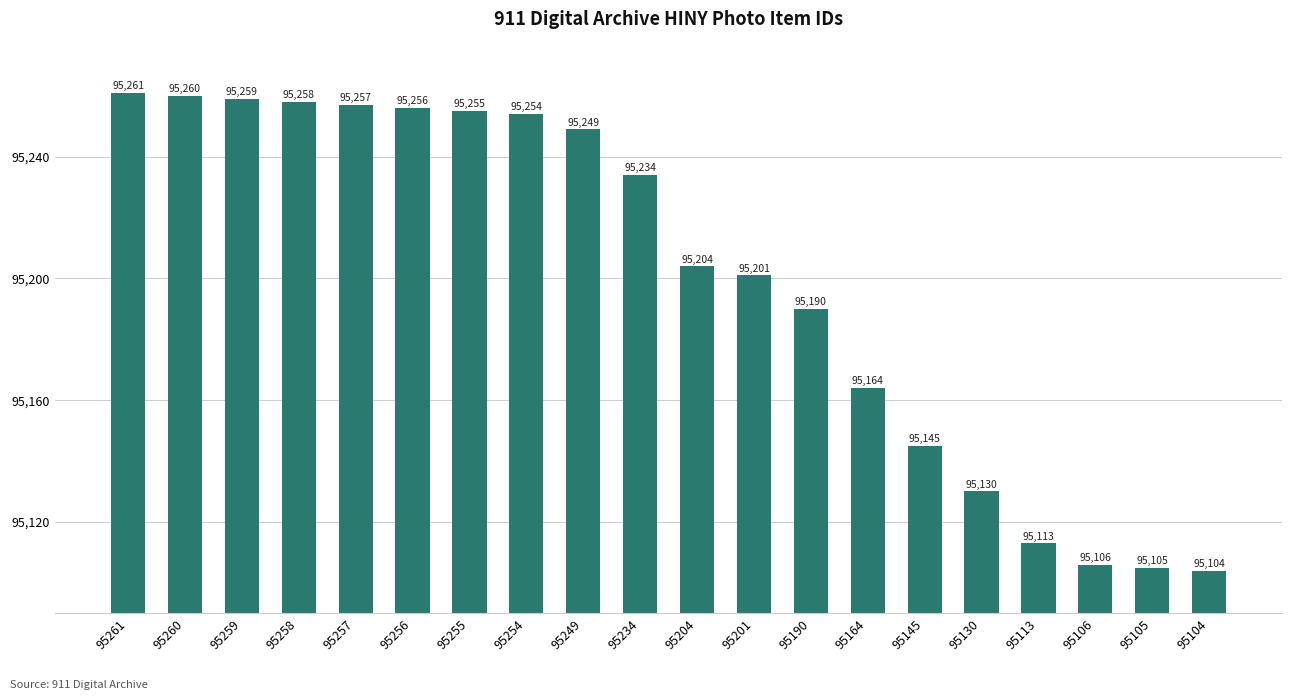

How many data points are less than 95234?

10